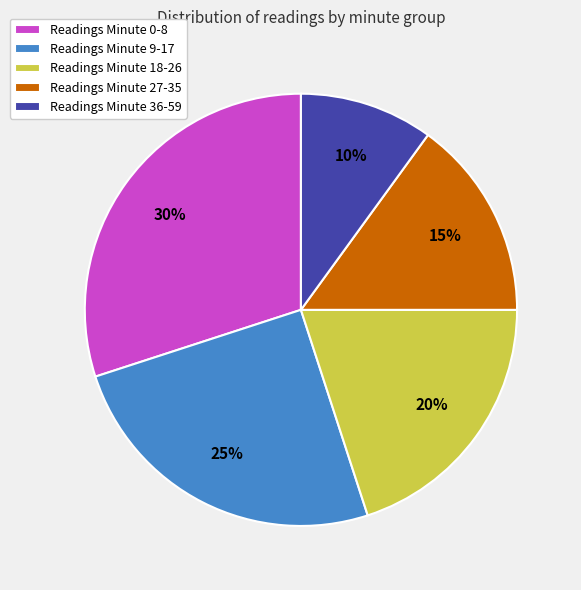

To the nearest percent, what portion does Readings Minute 9-17 represent?

25%